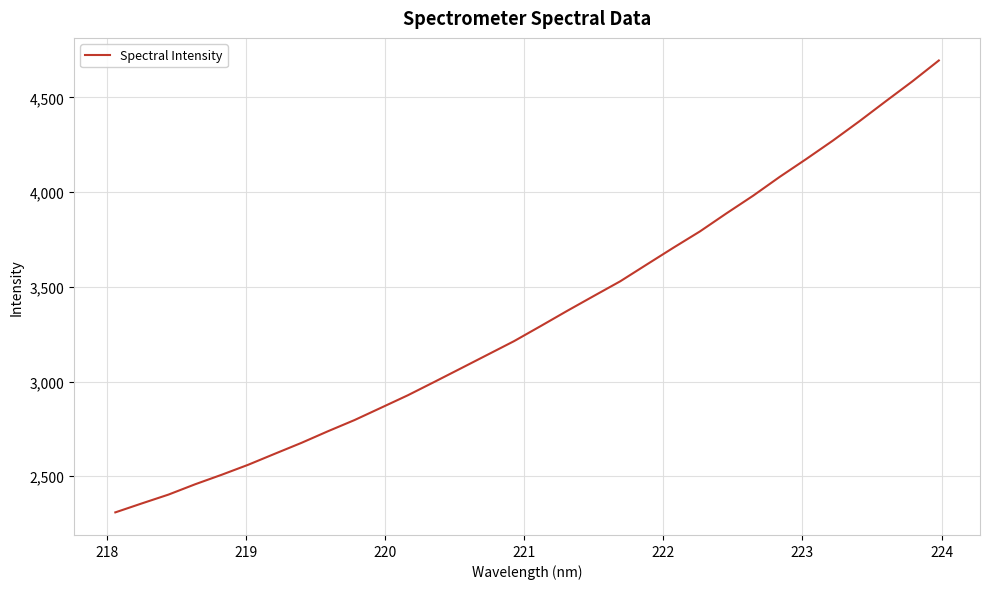

What is the greatest value displayed?

4694.9